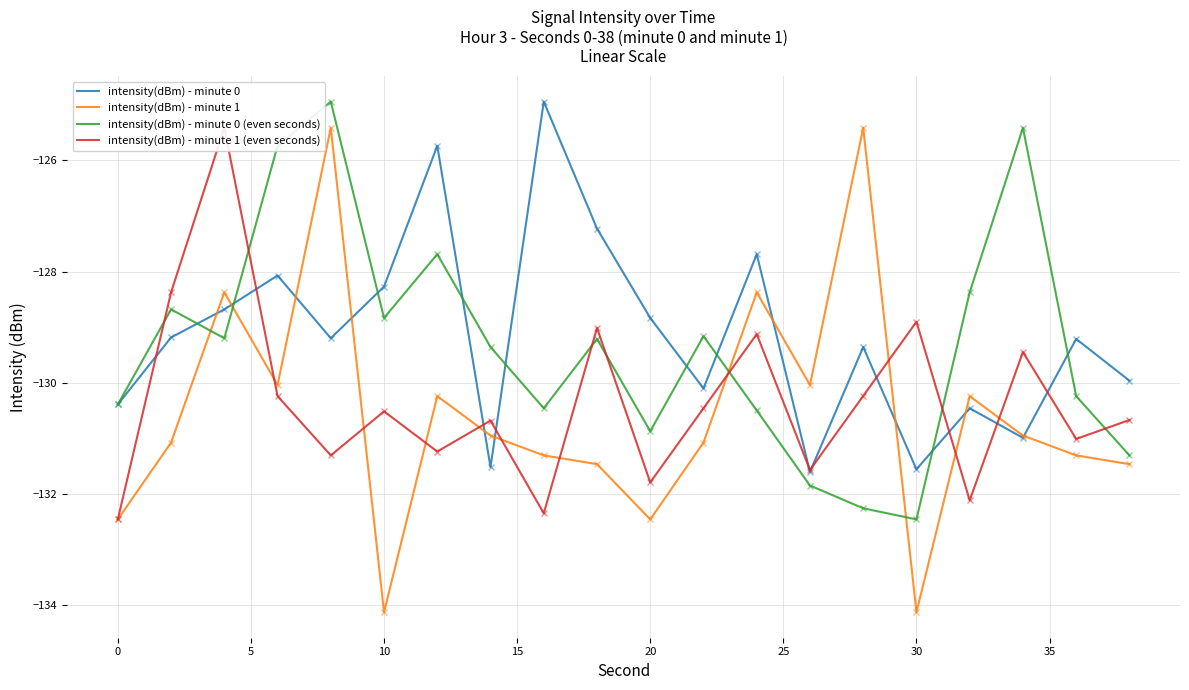

True or false: intensity(dBm) - minute 0 has more than 2 points higher than both neighbors.

True